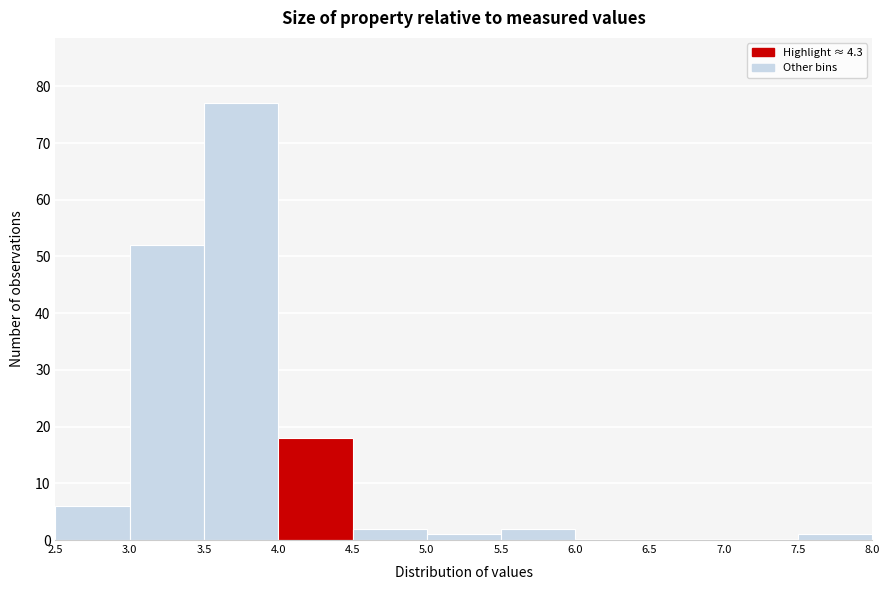

Reading left to right, list every bar in this chart as the range it spans on the x-axis followed by its height. The values are not printed on the chart, so give them approximately, as read against the axis.

2.5 to 3.0: 6
3.0 to 3.5: 52
3.5 to 4.0: 77
4.0 to 4.5: 18
4.5 to 5.0: 2
5.0 to 5.5: 1
5.5 to 6.0: 2
6.0 to 6.5: 0
6.5 to 7.0: 0
7.0 to 7.5: 0
7.5 to 8.0: 1